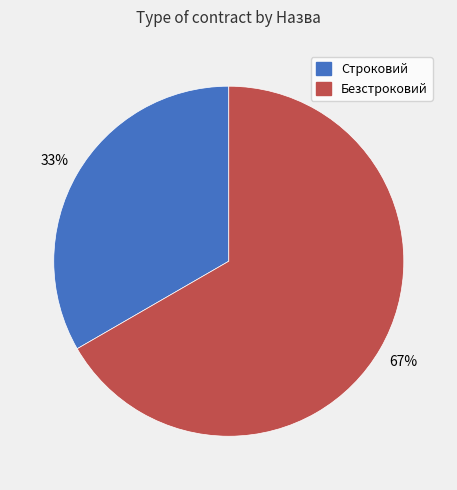

Combined, do Строковий and Безстроковий account for over 50%?

Yes